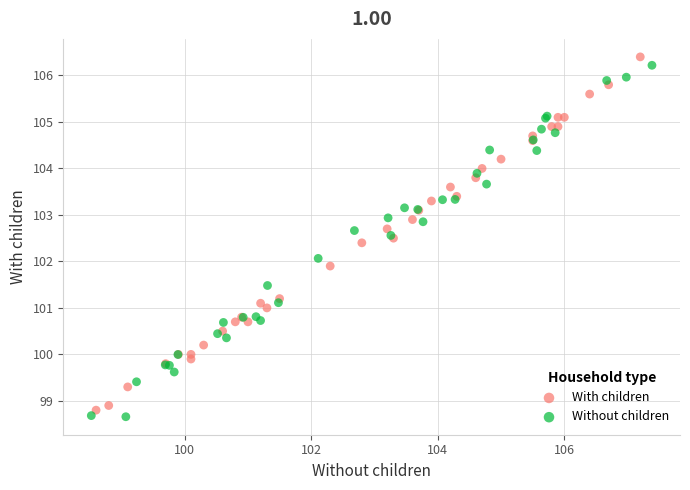

Which series contains the highest Y value?

With children